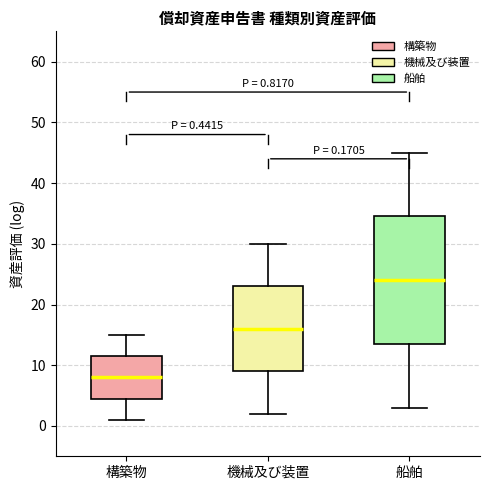

Which box is the tallest, from its lower edge to its upper edge?

船舶